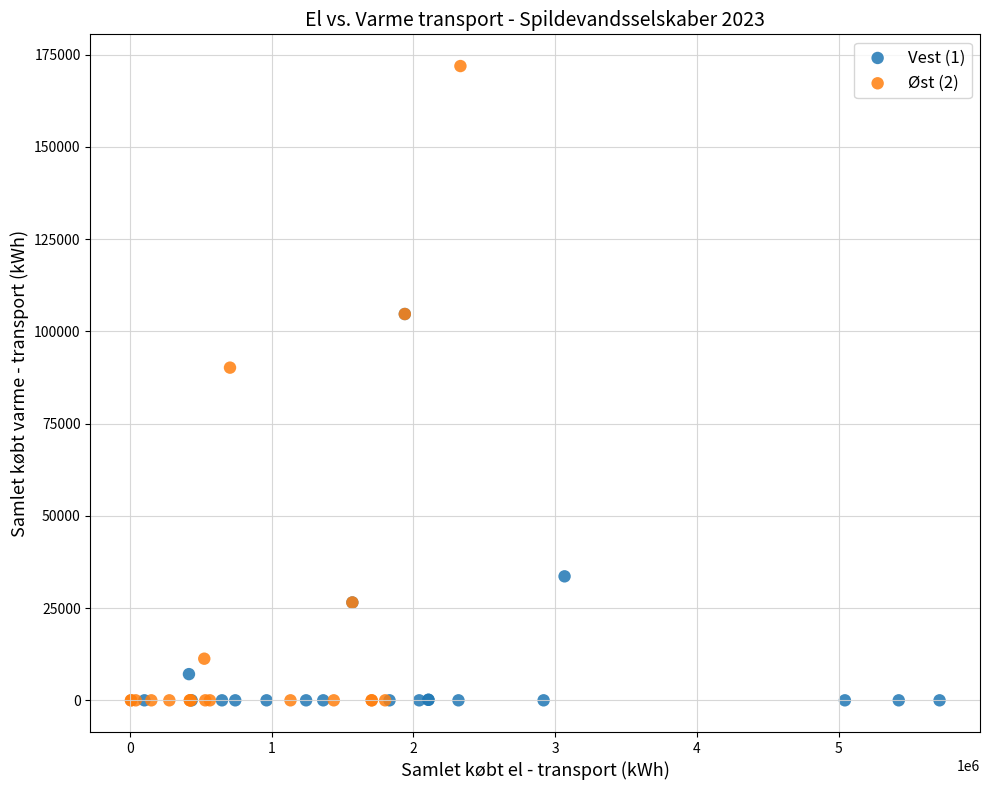

Which series reaches the maximum Y coordinate?

Øst (2)